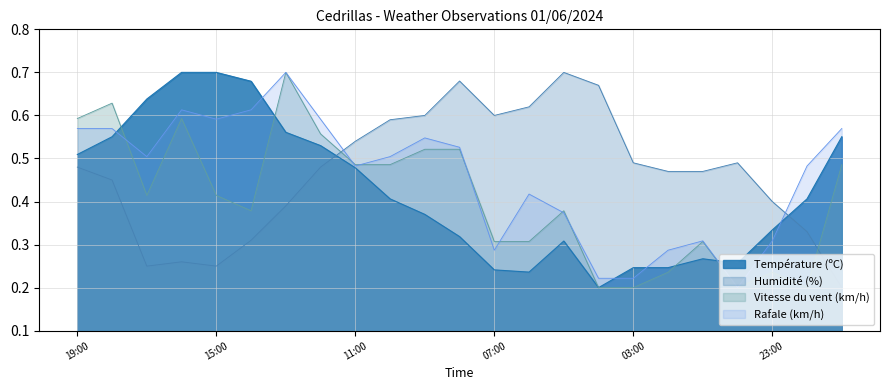

The value of Rafale (km/h) at 19:00 is 0.4. True or false?

False